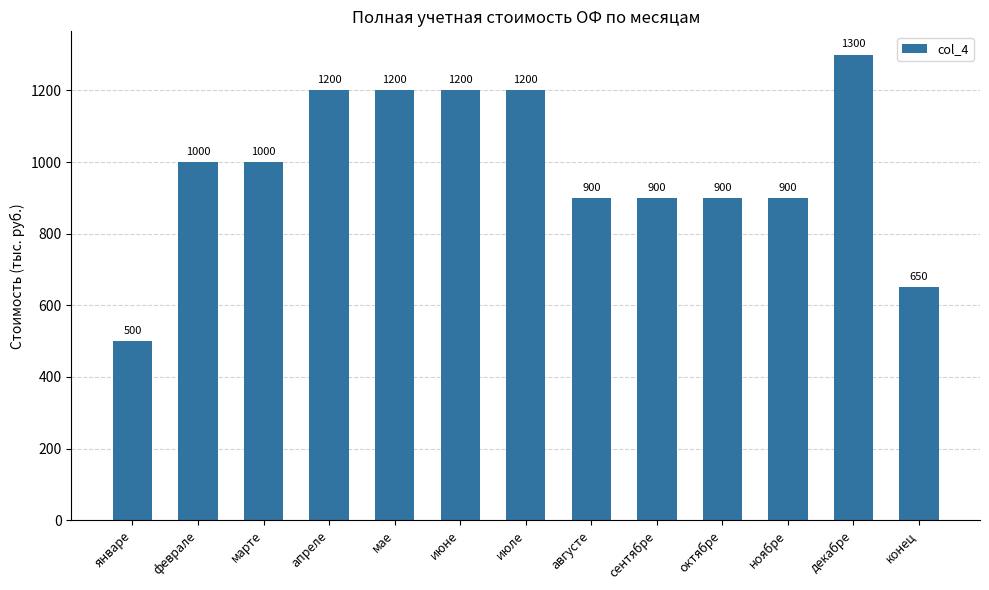

What is the label of the 7th bar from the right?

июле